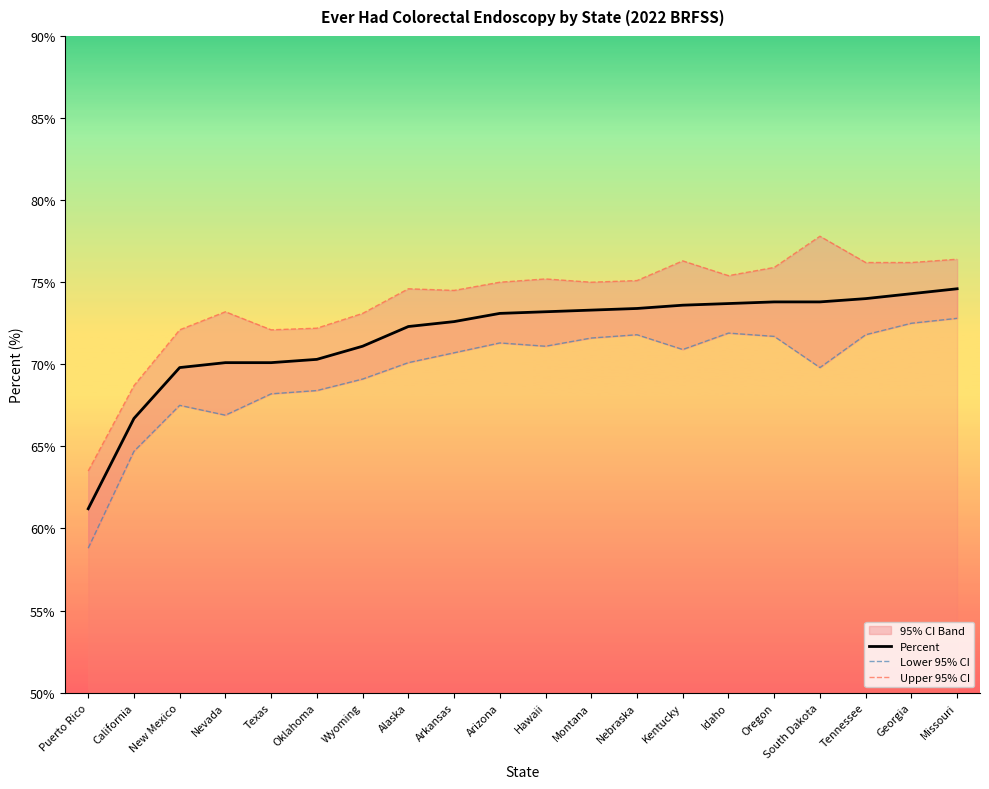

What is the sum of all Upper 95% CI values?

1478.5